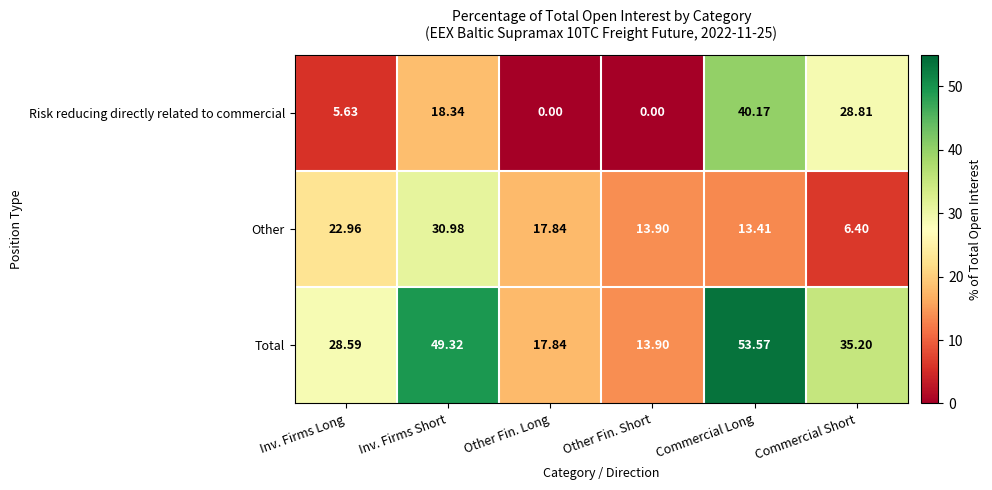

At which category is the sum across all series the highest?

Commercial Long